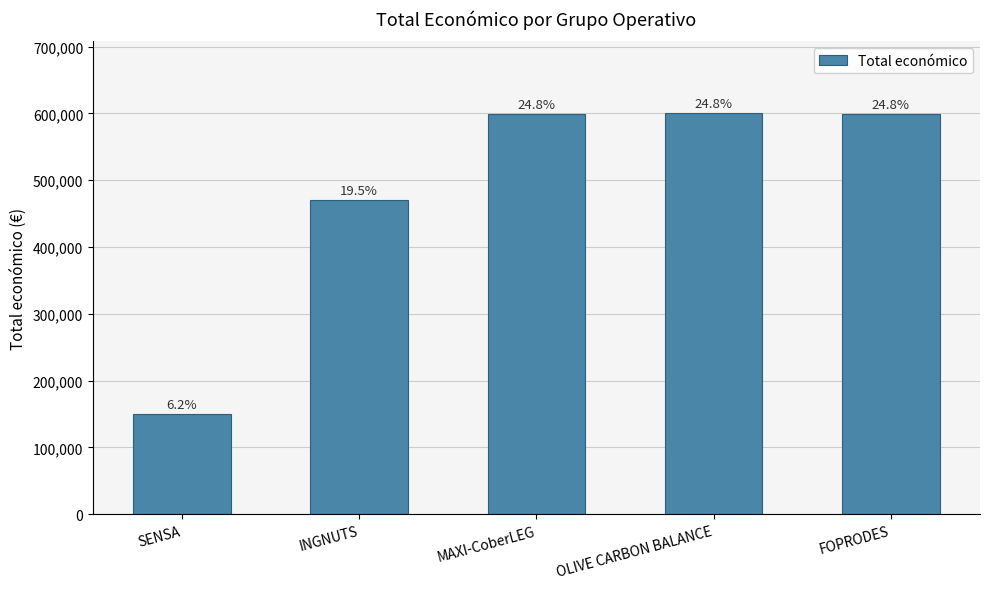

The chart shows a value of 599211 at FOPRODES. True or false?

True